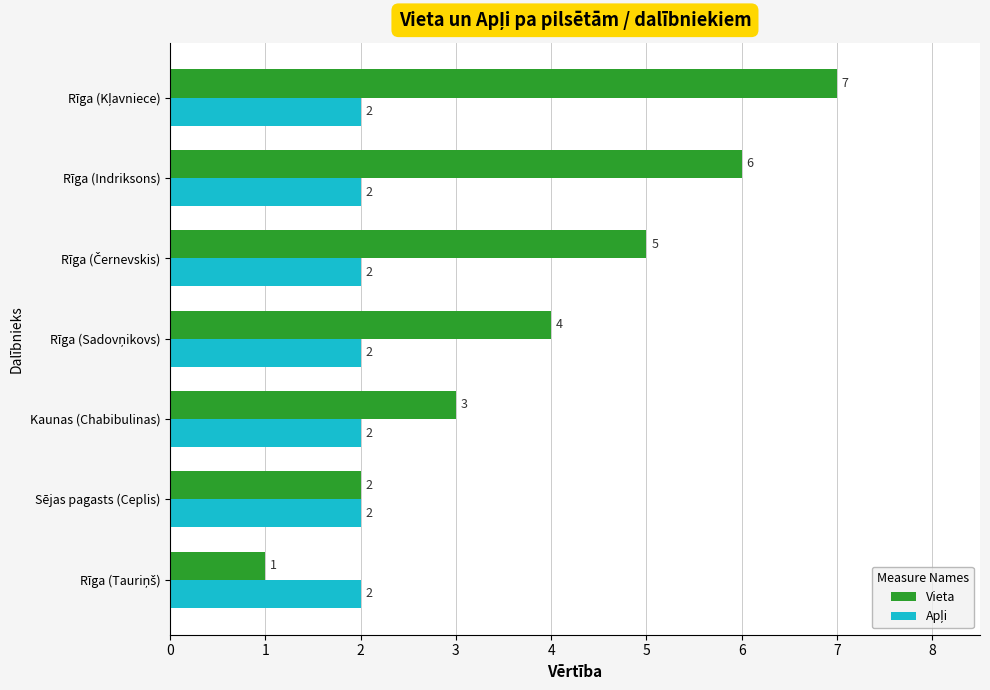

How many series are shown in this chart?

2